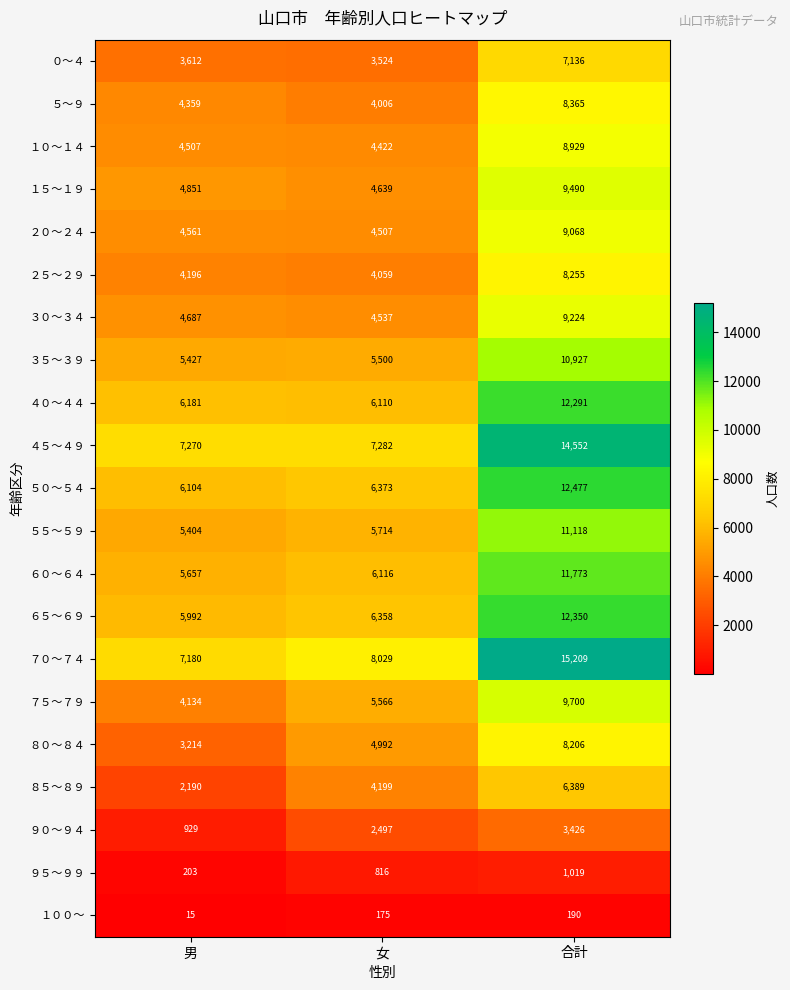

What is the total value across all series at 女?

99421